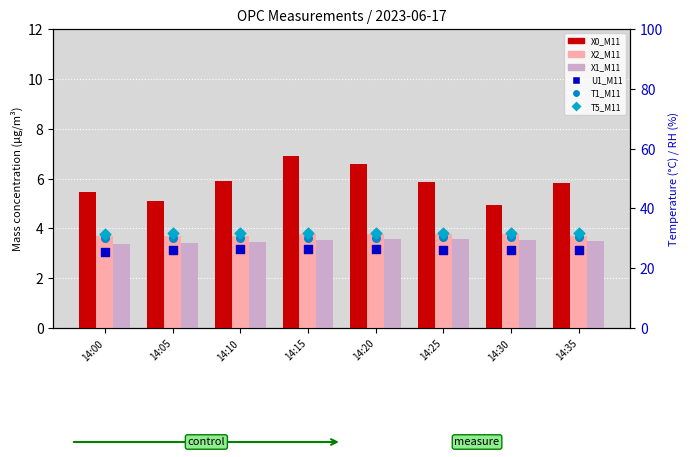

At how many categories does at least one series exceed 24?

8